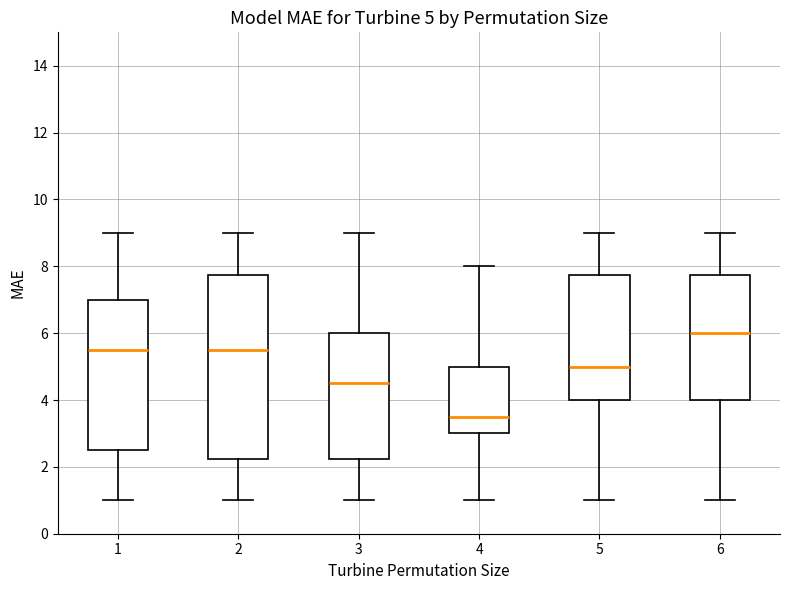

Comparing the boxes themselves (not the whiskers), which one is the tallest?

2